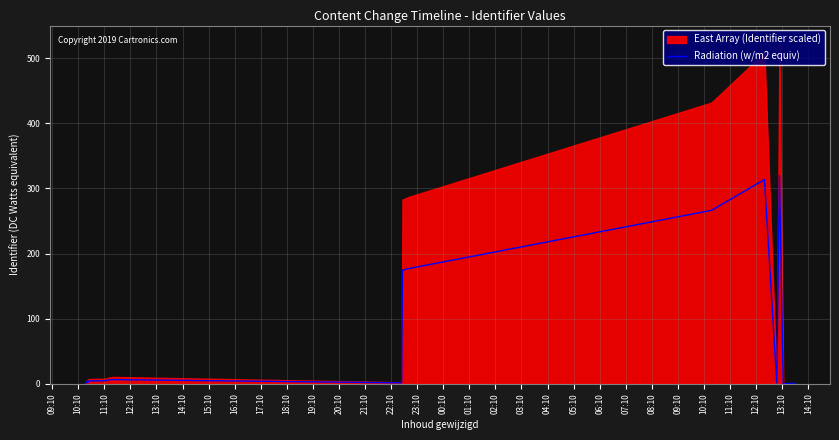

True or false: there are more than 0 points higher than both neighbors.

True